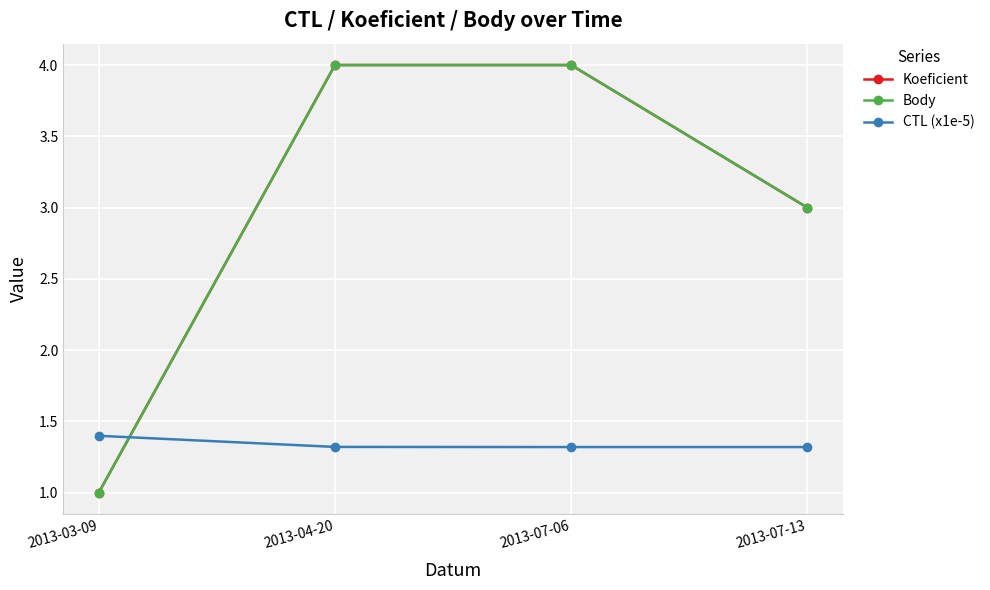

Is this an area chart (filled region under the line)?

No